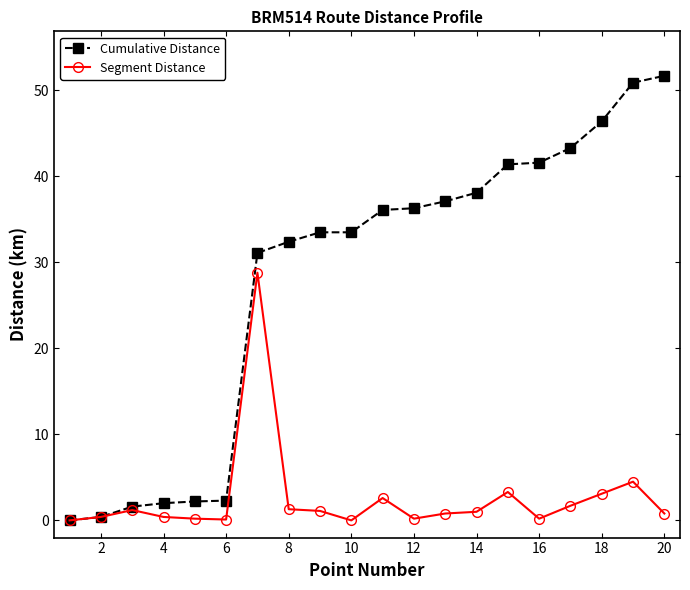

Which series has the largest range (max minus min)?

Cumulative Distance